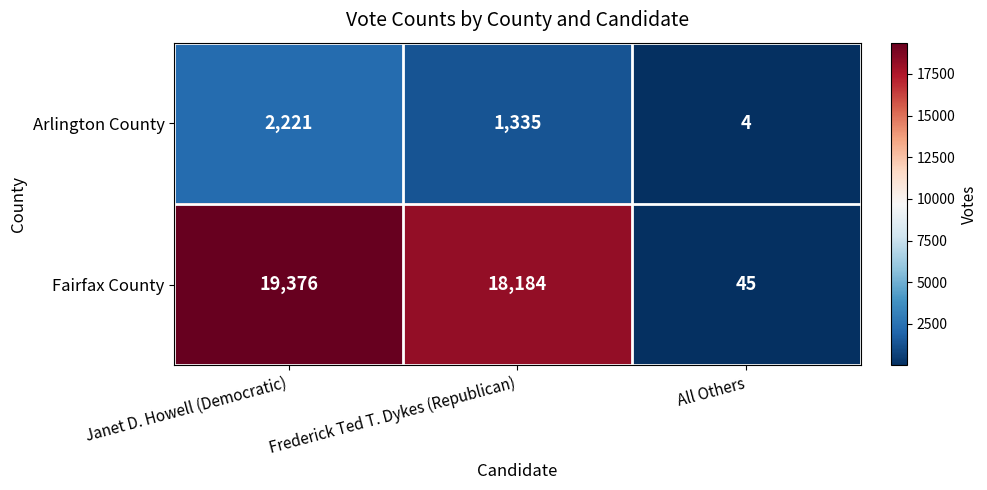

Which series changed the most between Janet D. Howell (Democratic) and Frederick Ted T. Dykes (Republican)?

Fairfax County